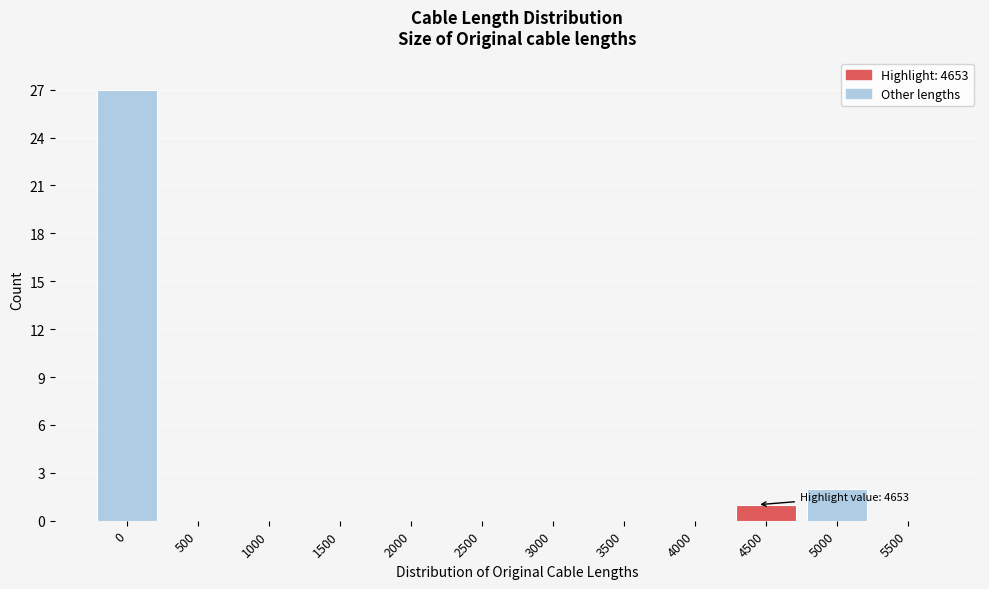

Reading right to left, what are all the values shown in this chart?

5500=0	5000=2	4500=1	4000=0	3500=0	3000=0	2500=0	2000=0	1500=0	1000=0	500=0	0=27